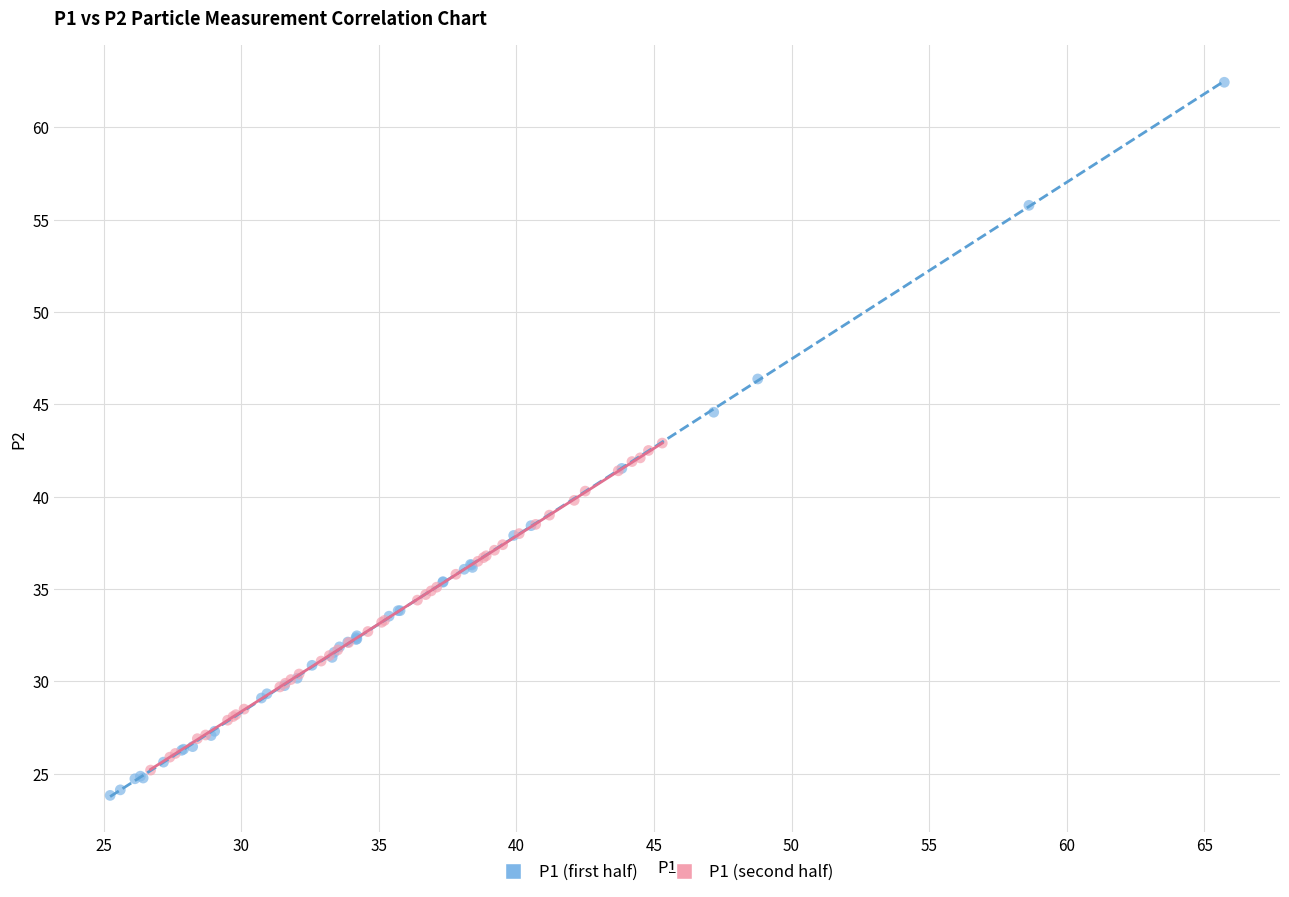

Which series reaches the maximum Y coordinate?

P1 (first half)